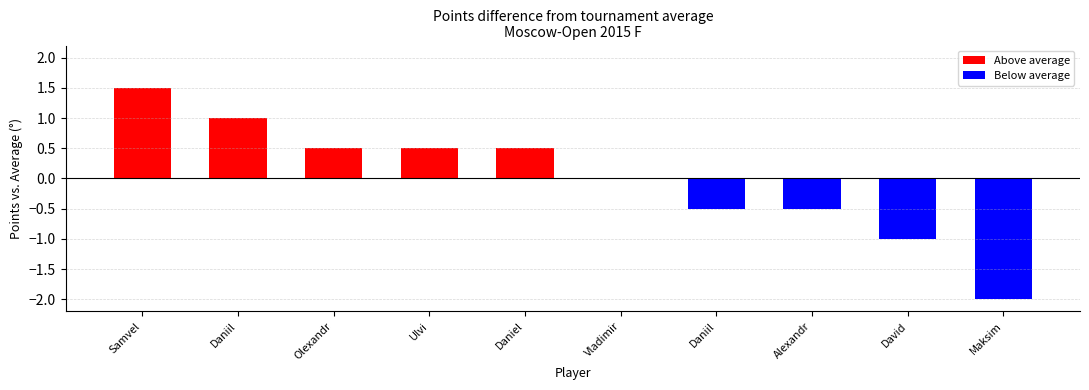

Count the number of categories in the chart.

10